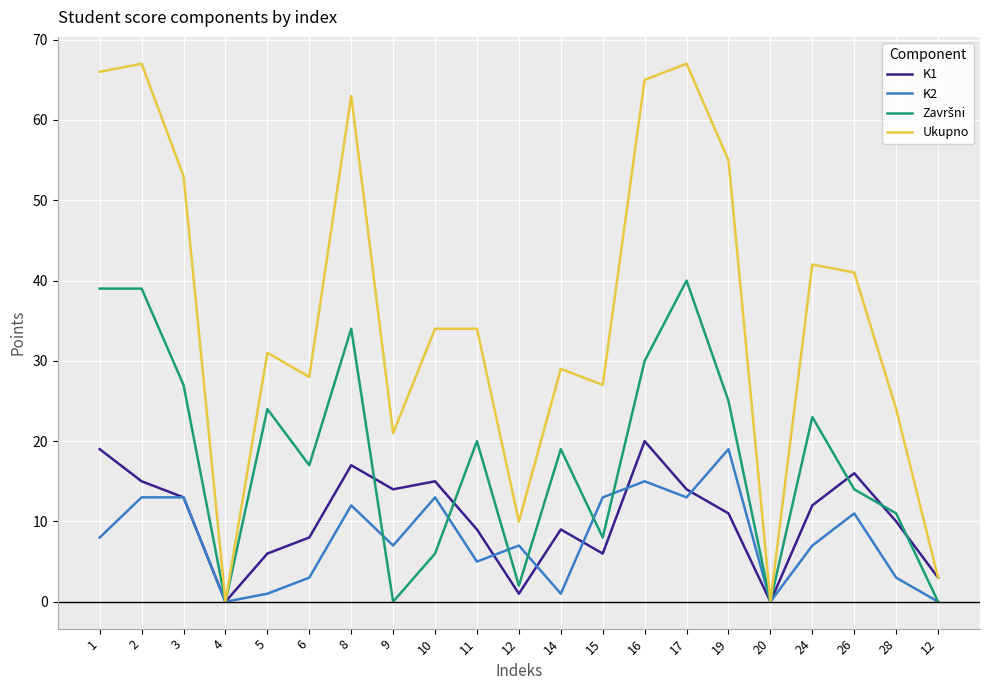

Reading left to right, transcribe all the data shown in this chart.

K1: 1=19	2=15	3=13	4=0	5=6	6=8	8=17	9=14	10=15	11=9	12=1	14=9	15=6	16=20	17=14	19=11	20=0	24=12	26=16	28=10	12=3
K2: 1=8	2=13	3=13	4=0	5=1	6=3	8=12	9=7	10=13	11=5	12=7	14=1	15=13	16=15	17=13	19=19	20=0	24=7	26=11	28=3	12=0
Završni: 1=39	2=39	3=27	4=0	5=24	6=17	8=34	9=0	10=6	11=20	12=2	14=19	15=8	16=30	17=40	19=25	20=0	24=23	26=14	28=11	12=0
Ukupno: 1=66	2=67	3=53	4=0	5=31	6=28	8=63	9=21	10=34	11=34	12=10	14=29	15=27	16=65	17=67	19=55	20=0	24=42	26=41	28=24	12=3